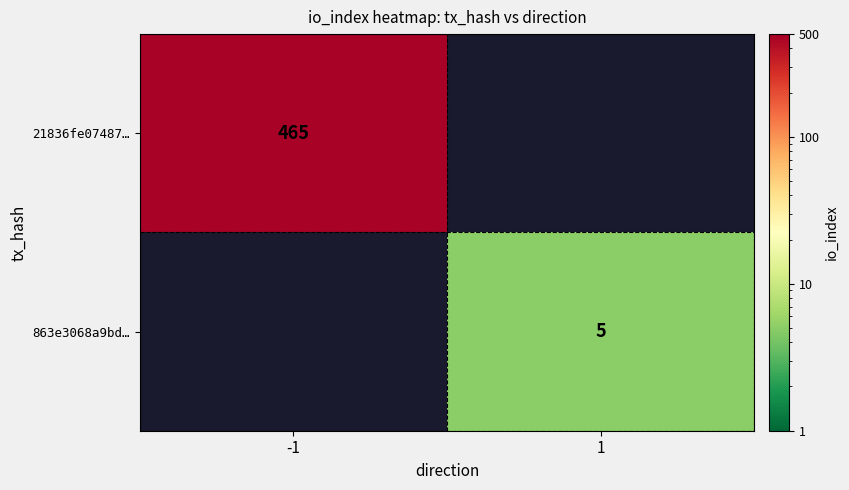

True or false: 21836fe07487… has a value of 465 at -1.

True